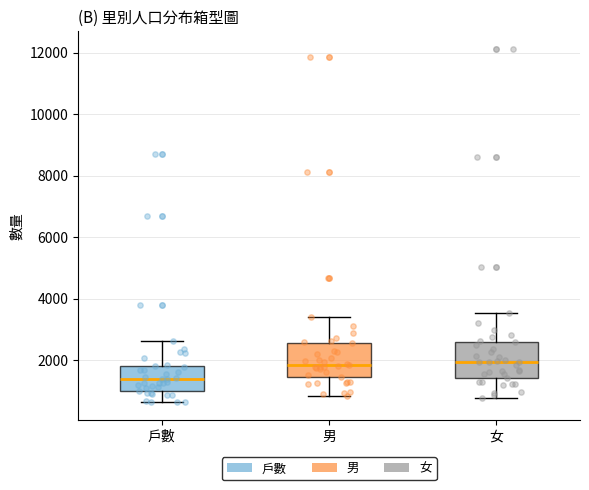

Which box has the lowest median line?

戶數